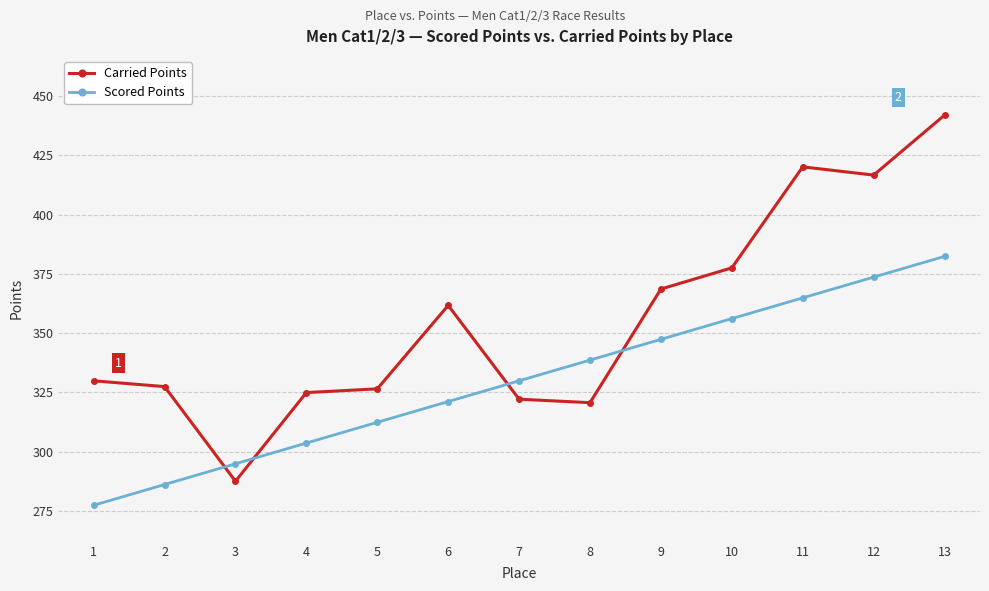

At how many categories does at least one series exceed 352?

6